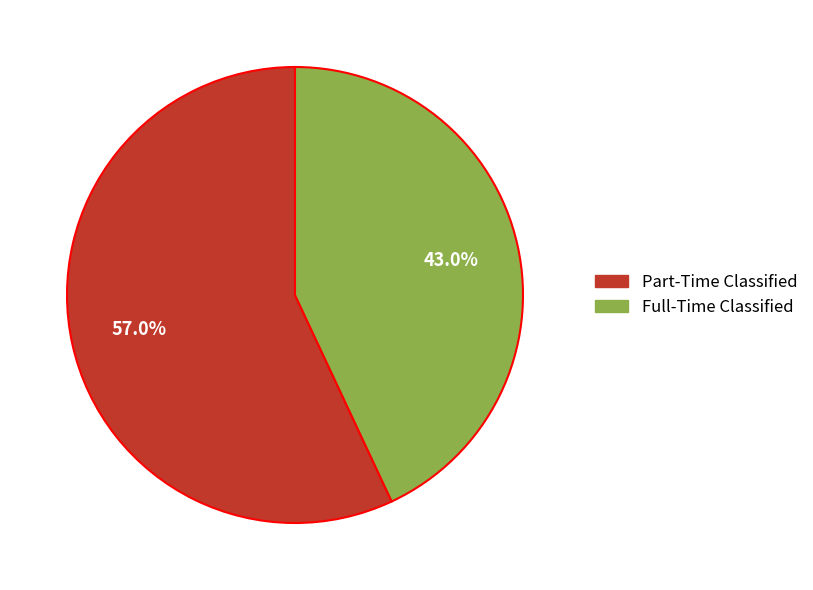

Rank the categories by value from lowest to highest.

Full-Time Classified, Part-Time Classified